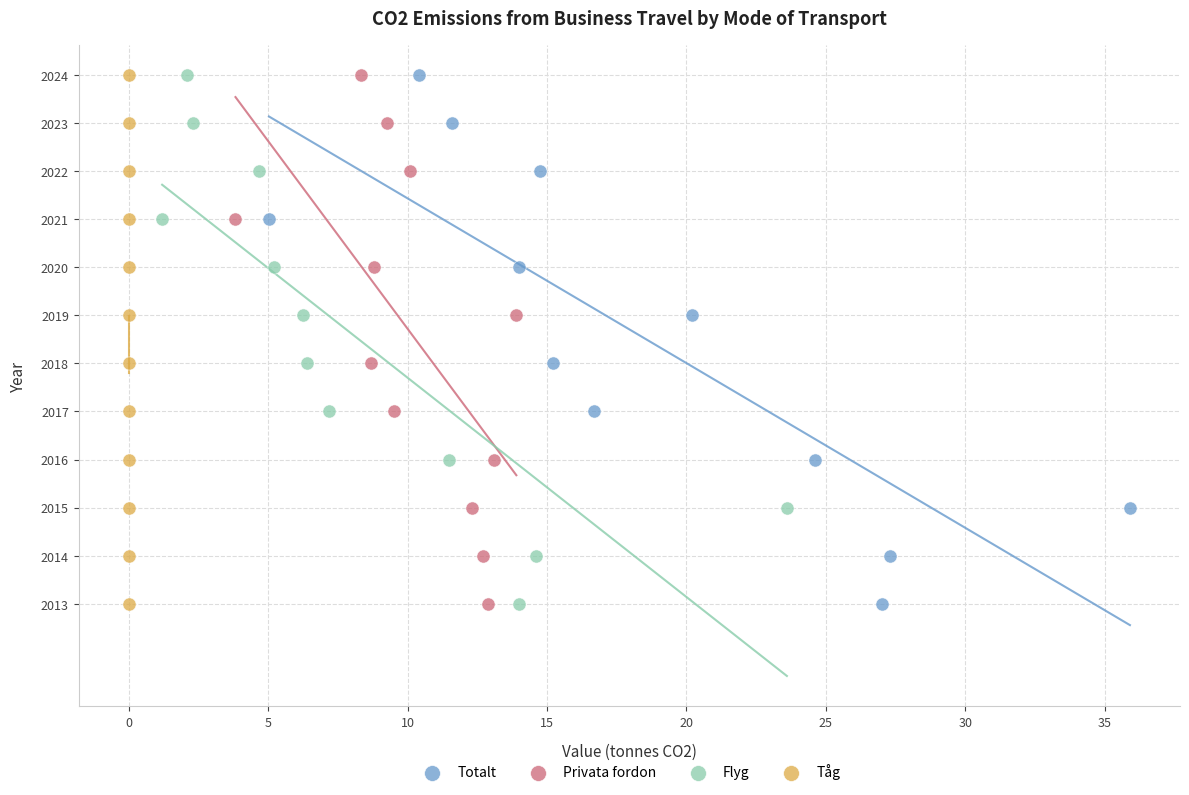

What are all the series names shown in the legend?

Totalt, Privata fordon, Flyg, Tåg